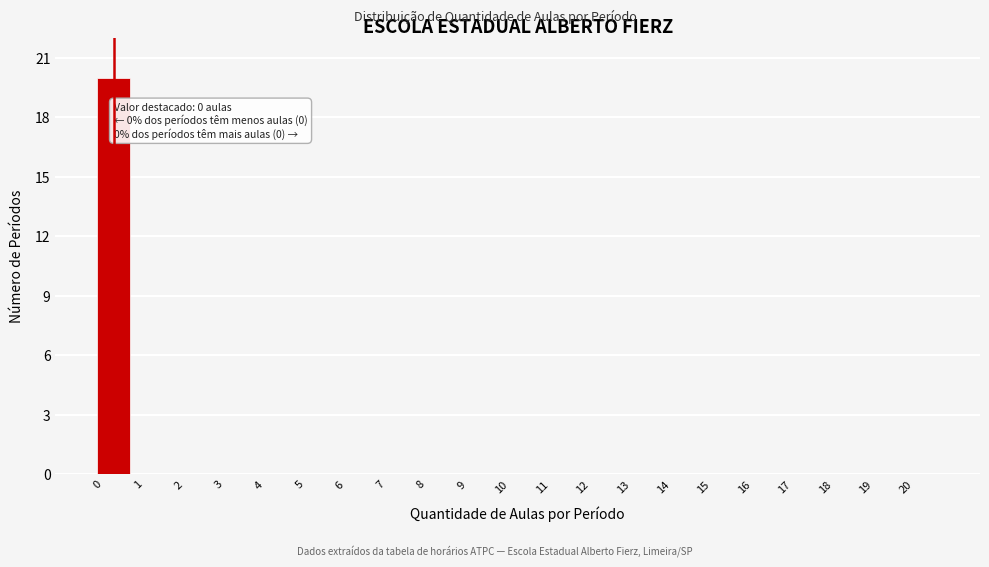

Reading left to right, extract all data points from this chart.

0=20	1=0	2=0	3=0	4=0	5=0	6=0	7=0	8=0	9=0	10=0	11=0	12=0	13=0	14=0	15=0	16=0	17=0	18=0	19=0	20=0